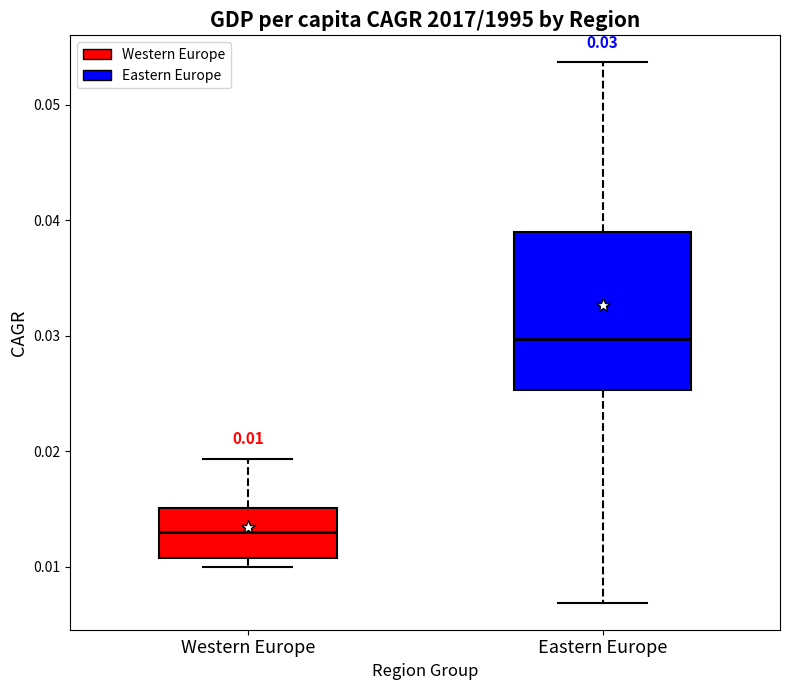

Which box's median line is the highest?

Eastern Europe